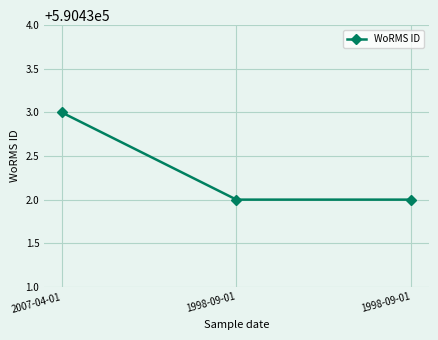

How many lines are shown in the chart?

1